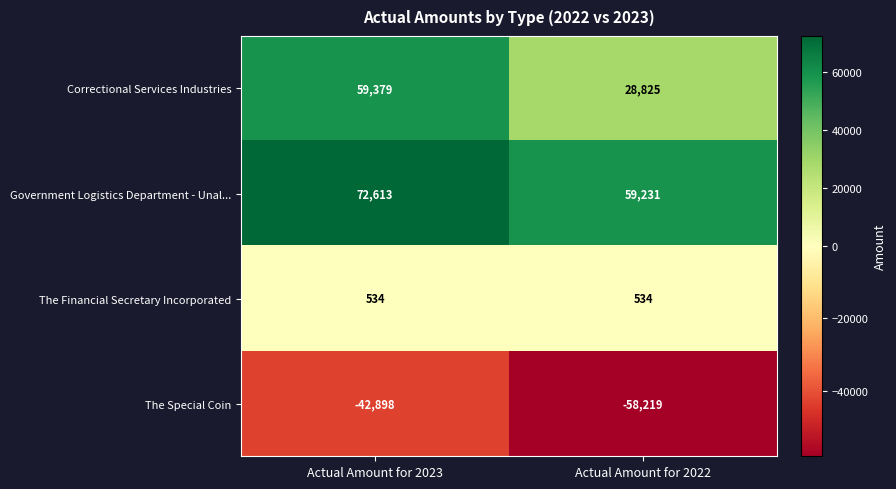

What is the difference between the Correctional Services Industries values at Actual Amount for 2023 and Actual Amount for 2022?

30554